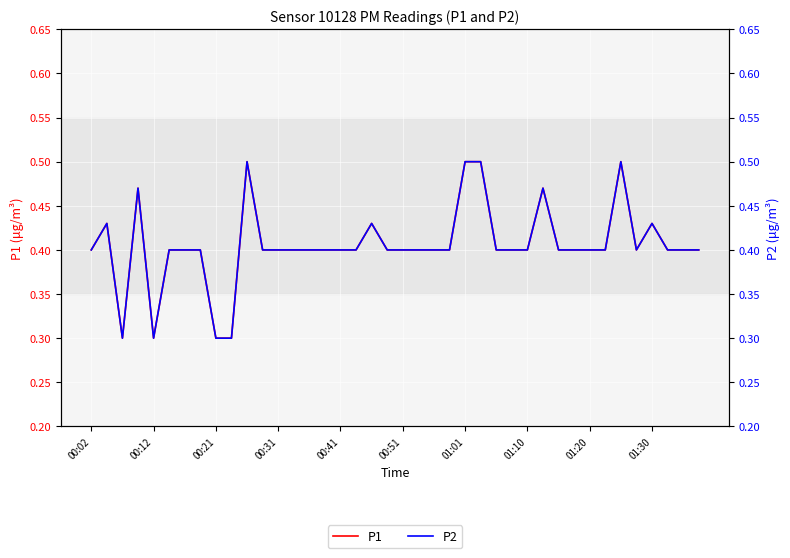

True or false: P2 and P1 intersect in this chart.

False